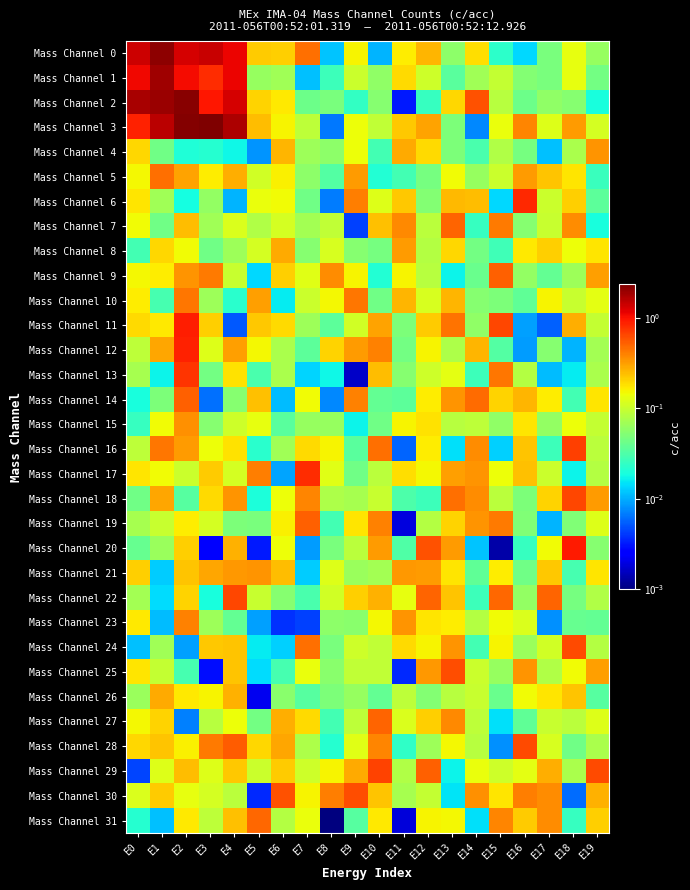

Which has a higher value, E3 or E10?

E3